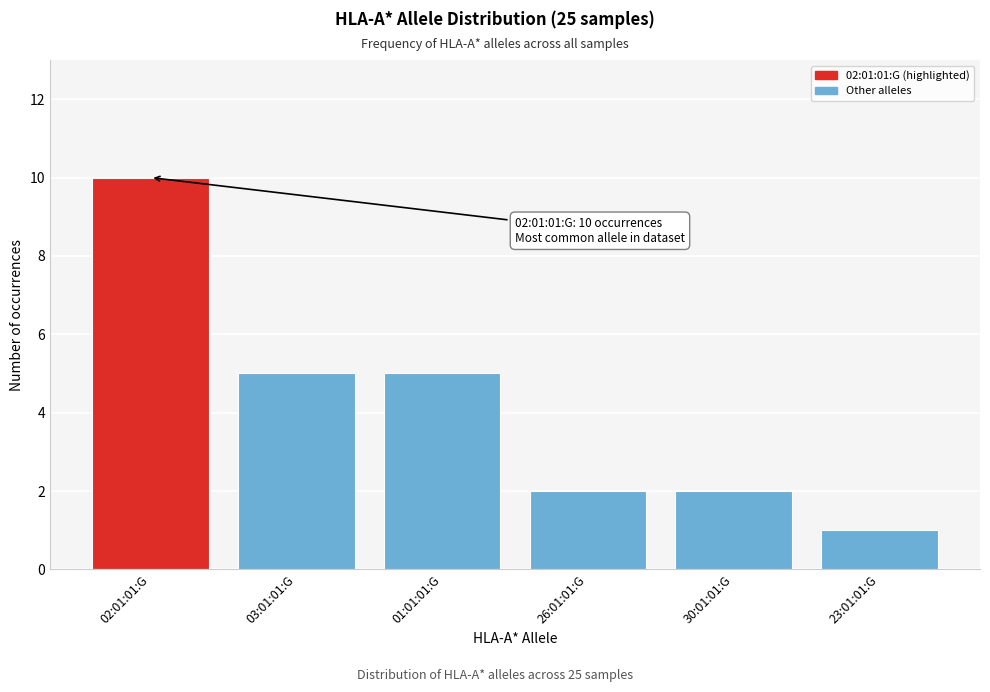

Reading left to right, transcribe all the data shown in this chart.

10	5	5	2	2	1